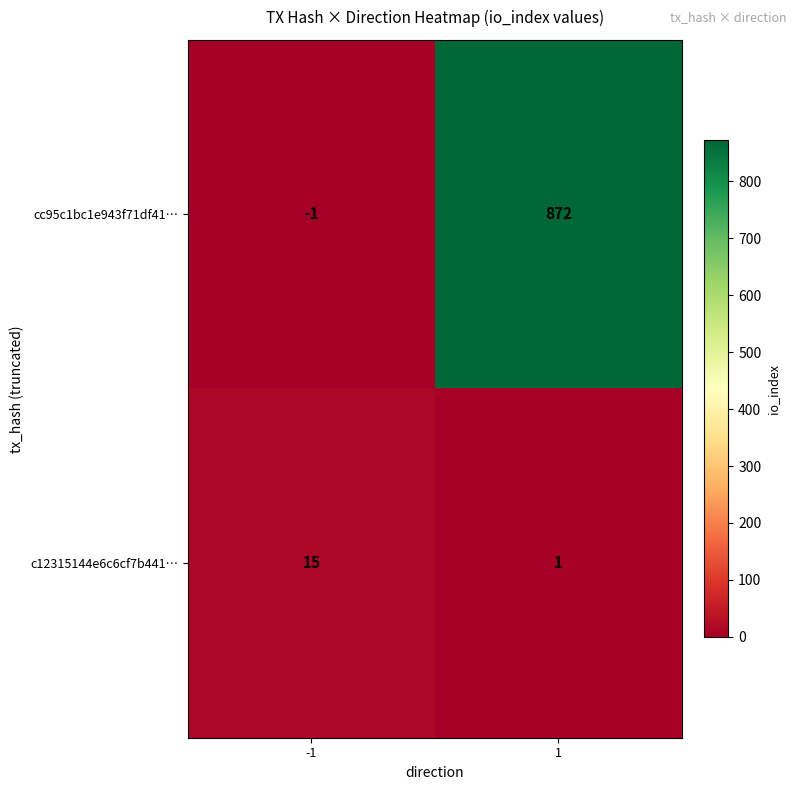

What is the sum of the c12315144e6c6cf7b441… values at -1 and 1?

16